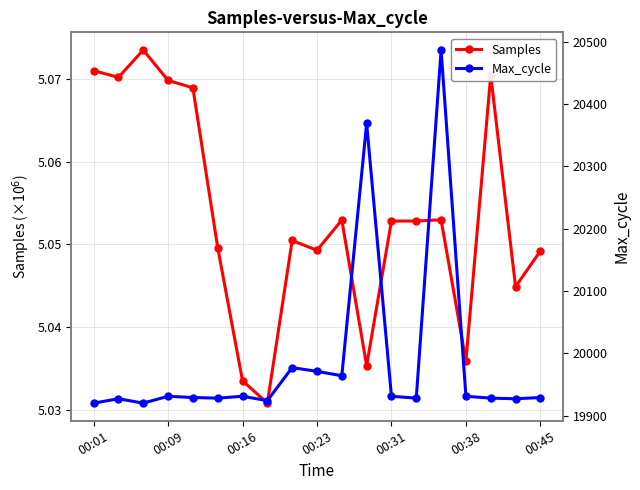

What is the sum of all Max_cycle values?

379752